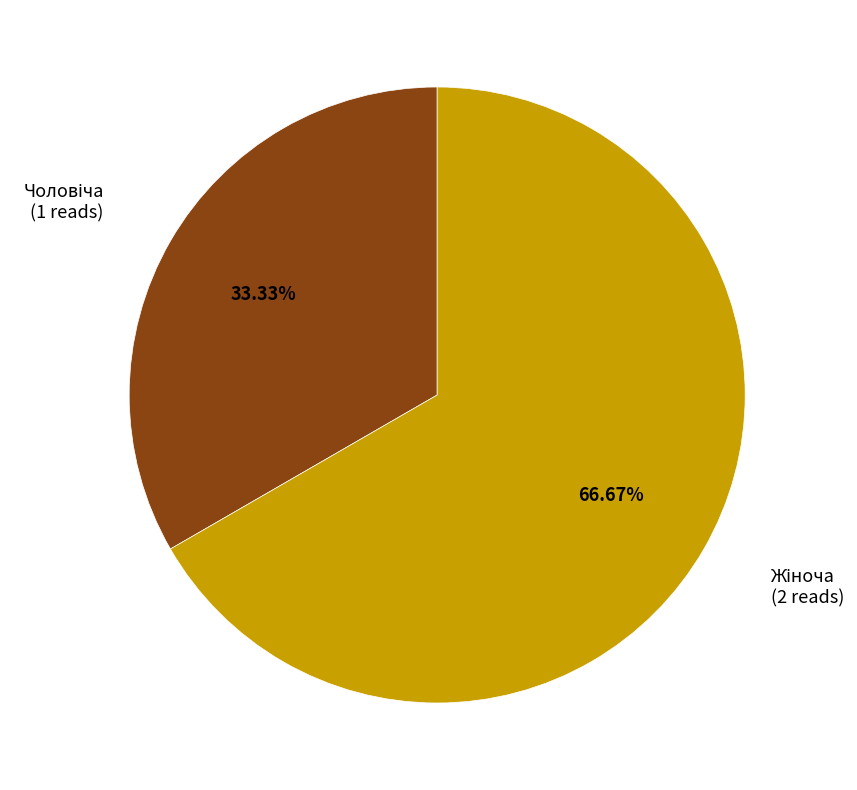

Is there a majority slice in this chart?

Yes